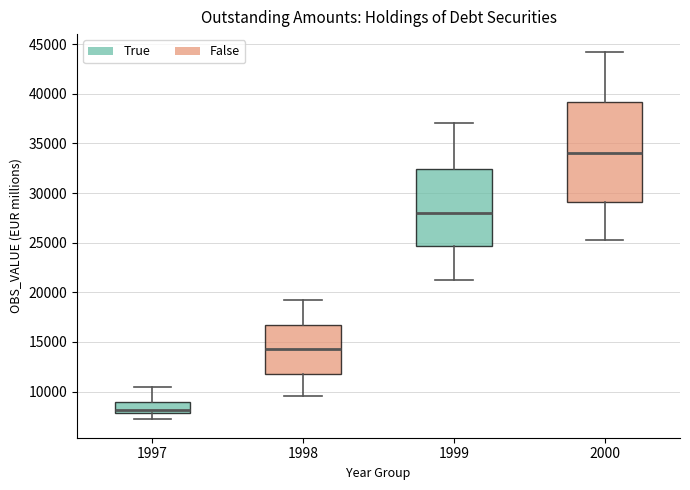

Reading left to right, transcribe this box plot: for each box, give where its median line is, the range the box spans, and where its two whiskers end, as read against the y-axis. The values are not printed on the chart, so give them approximately, as read against the axis.

1997: median 8000 (just above the box's lower edge), box 8000 to 9000, whiskers 7000 to 10500
1998: median 14000, box 12000 to 16500, whiskers 9500 to 19500
1999: median 28000, box 24500 to 32500, whiskers 21500 to 37000
2000: median 34000, box 29000 to 39000, whiskers 25500 to 44000